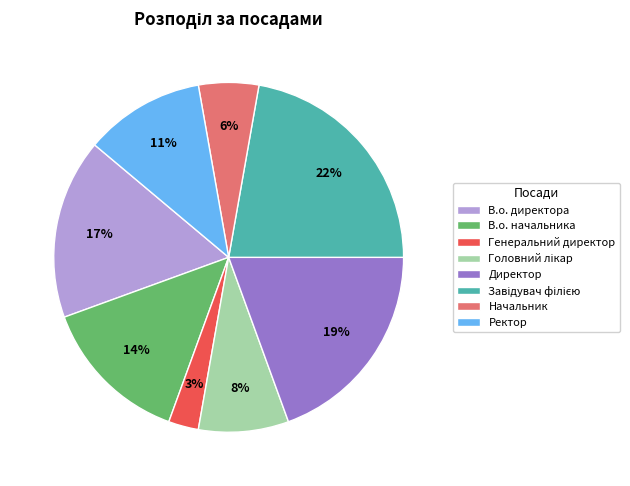

Does Директор account for over 50% of the chart?

No